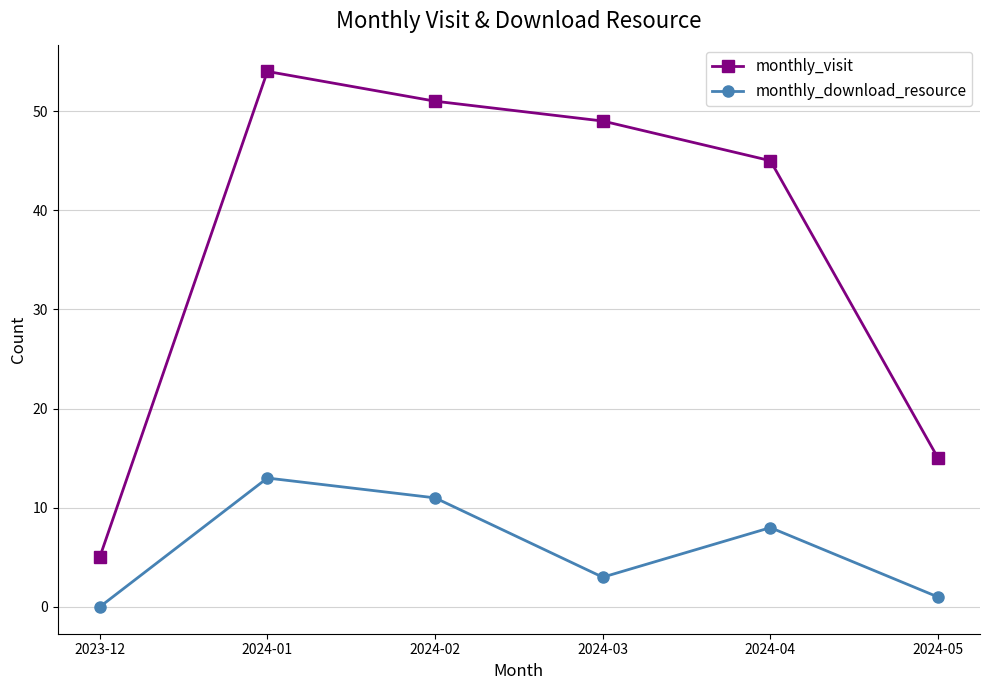

Which series has the widest spread of values?

monthly_visit